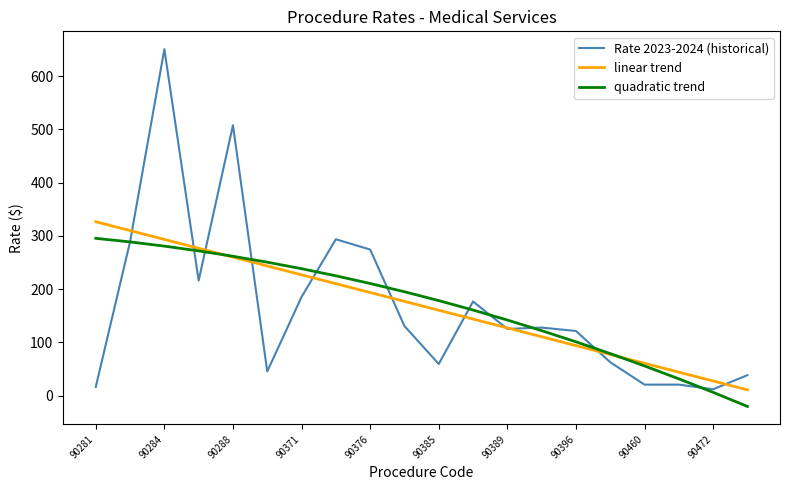

Rank the series by their maximum value, from highest to lowest.

Rate 2023-2024 (historical), linear trend, quadratic trend